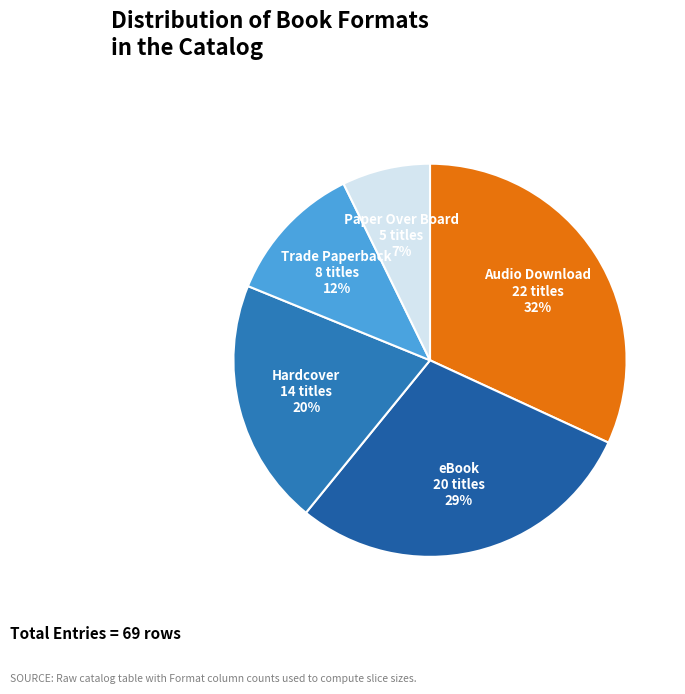

To the nearest percent, what is the average slice percentage?

20%